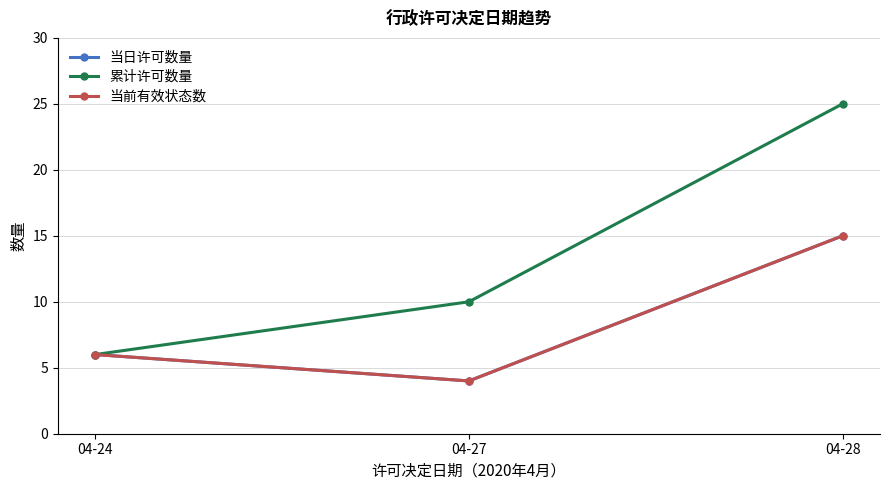

List the series in order of their peak value, lowest first.

当日许可数量, 当前有效状态数, 累计许可数量